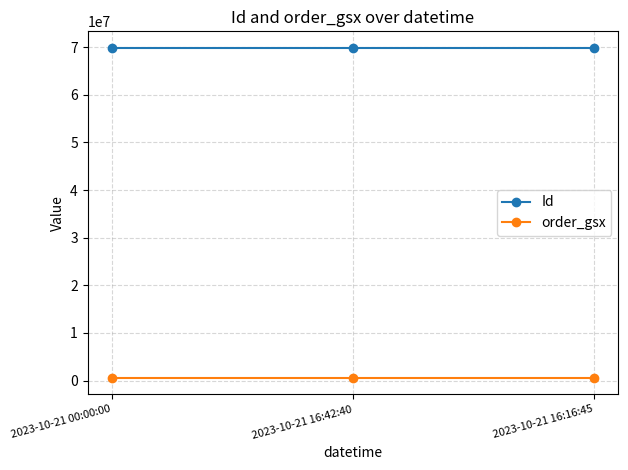

True or false: order_gsx has a value of 561232 at 2023-10-21 00:00:00.

True